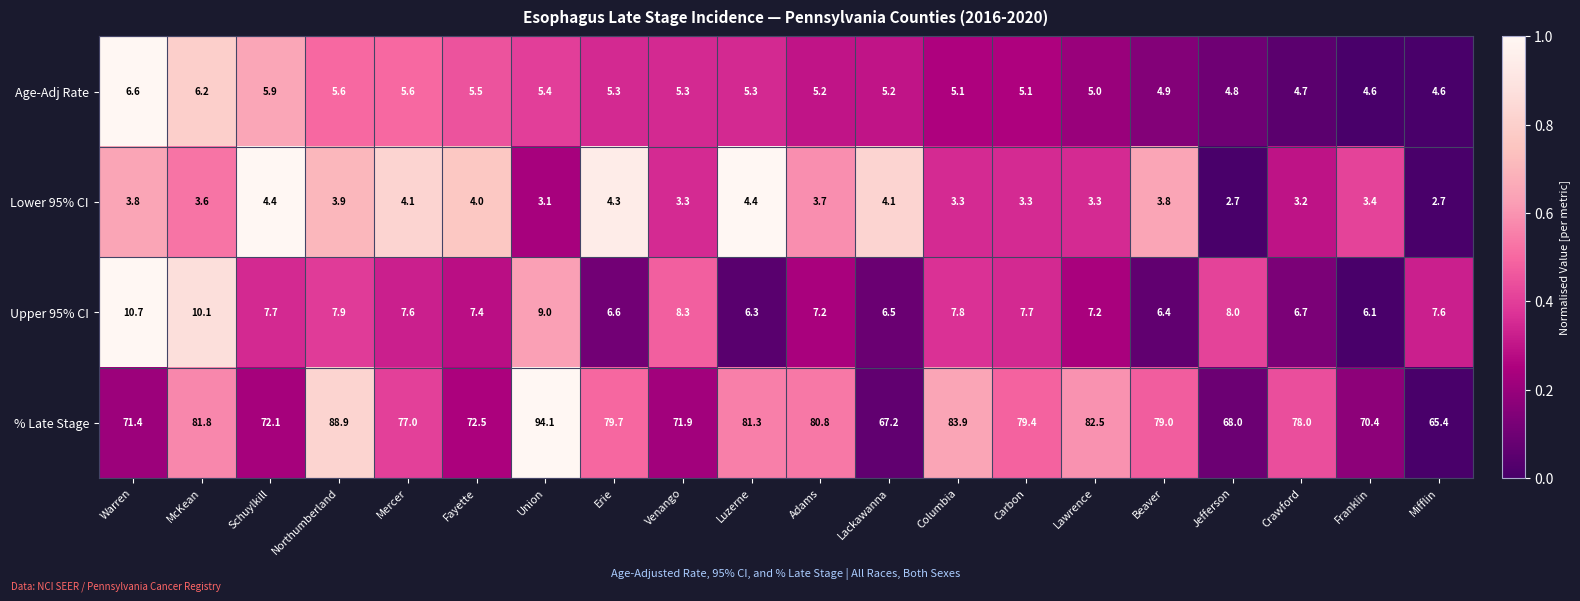

How many data points in Age-Adj Rate are less than 5?

5